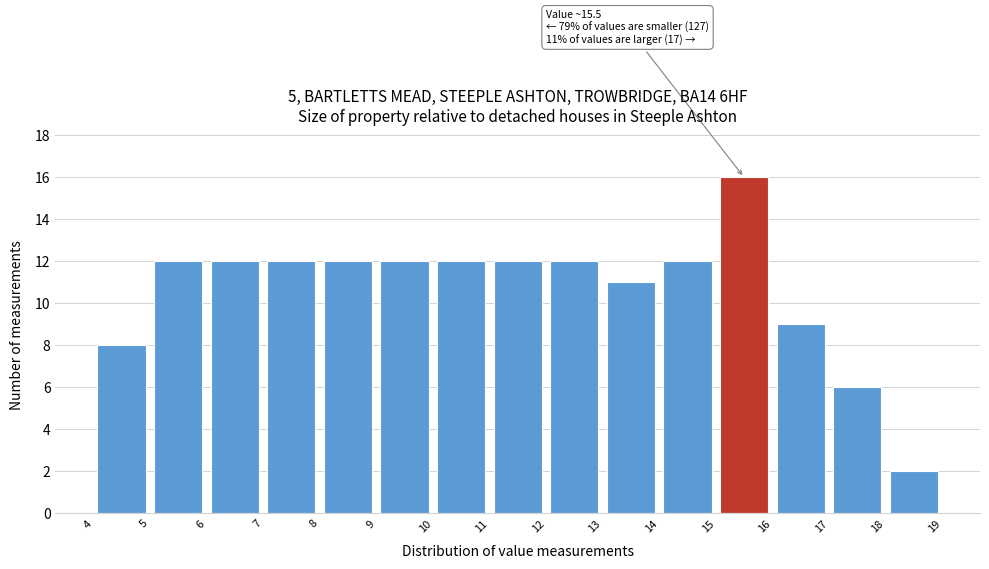

Over which range of the x-axis is the bar tallest?

15 to 16